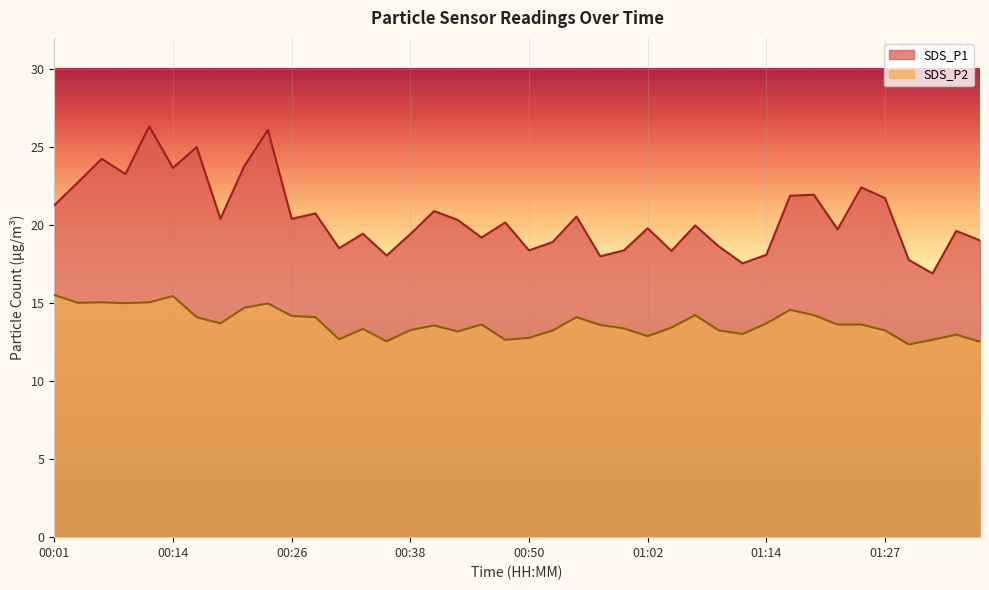

What is the label of the 7th point from the right?

01:22